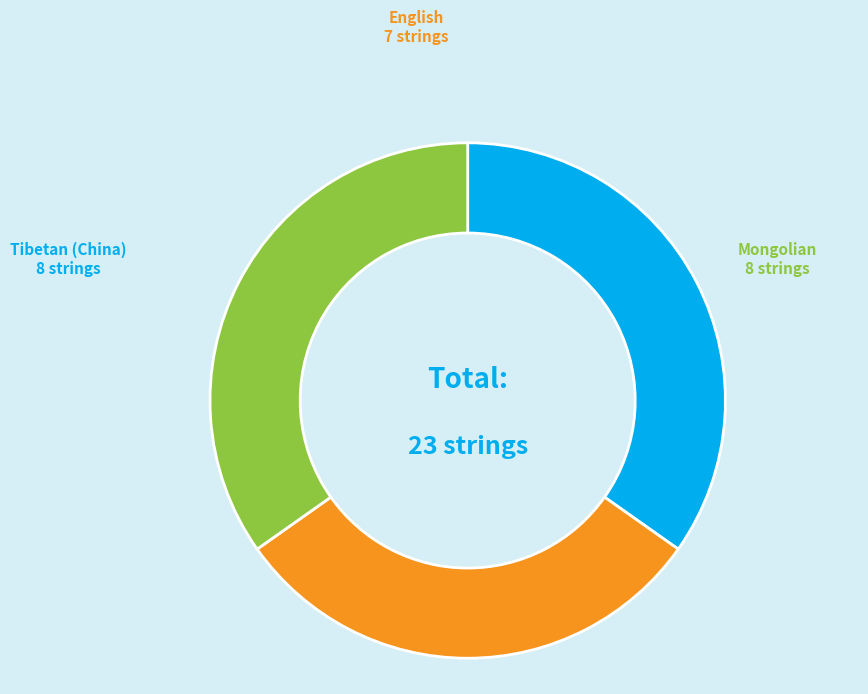

Count the number of slices in the pie.

3